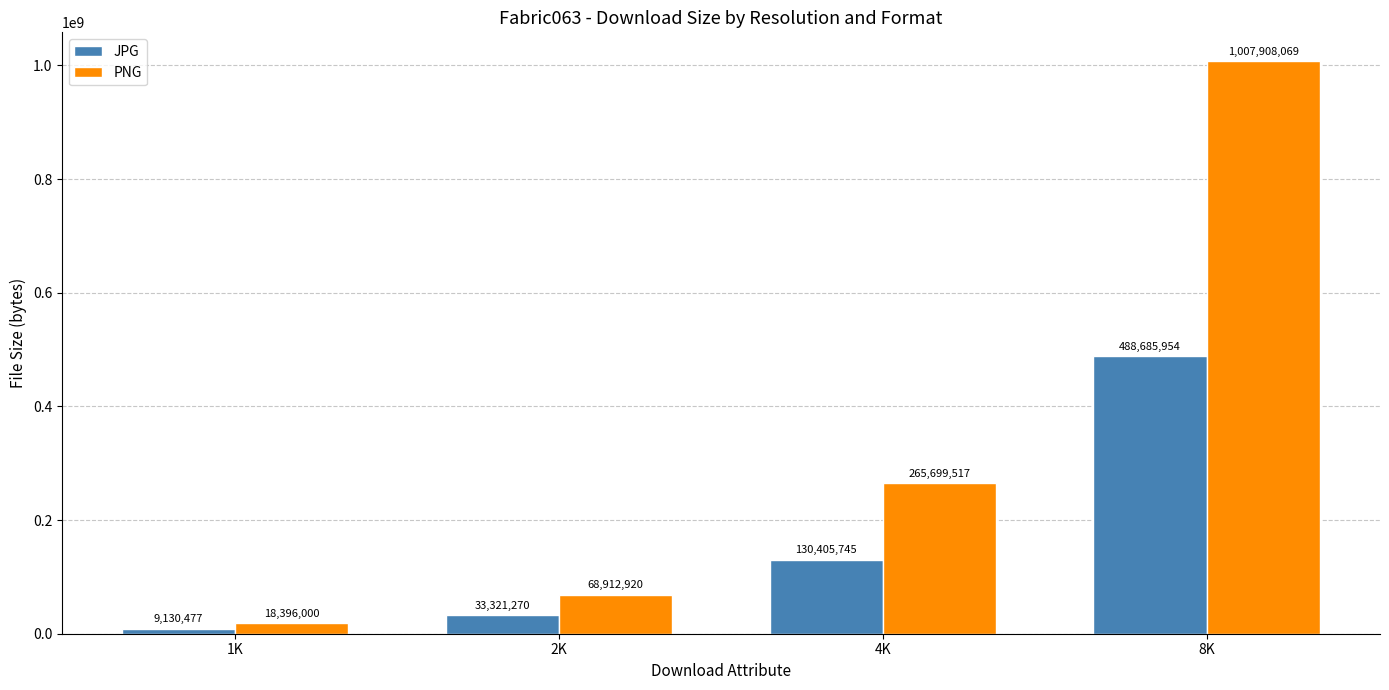

What is the greatest value displayed?

1007908069